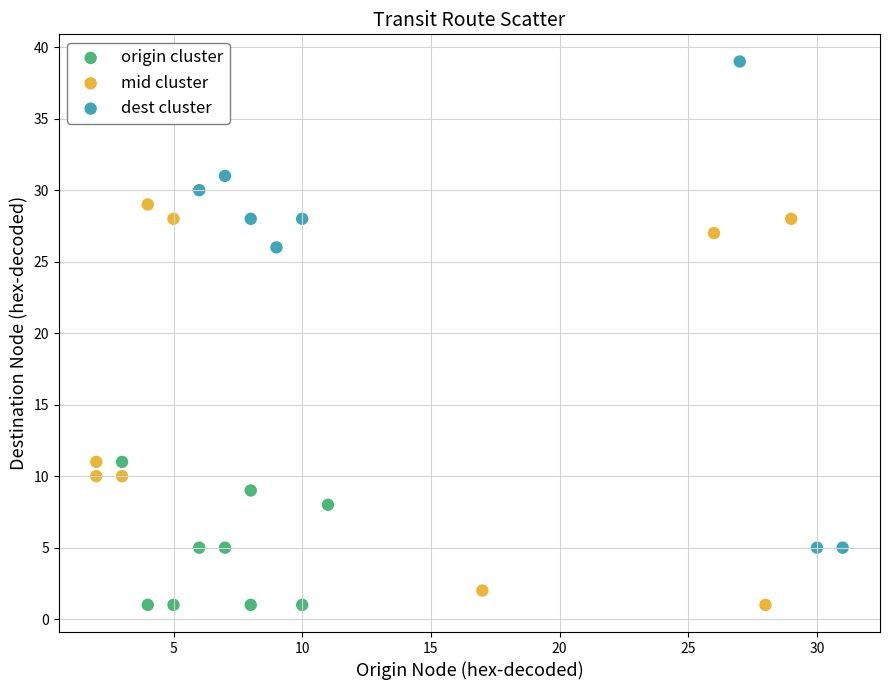

Which series reaches the maximum Y coordinate?

dest cluster